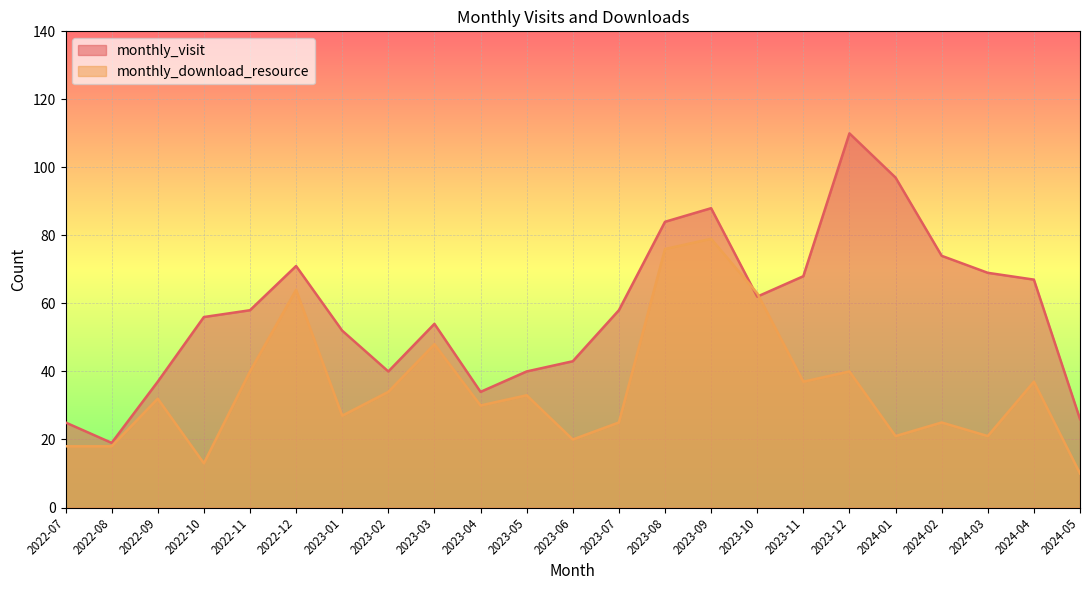

What is the difference between the monthly_download_resource values at 2024-05 and 2023-08?

66